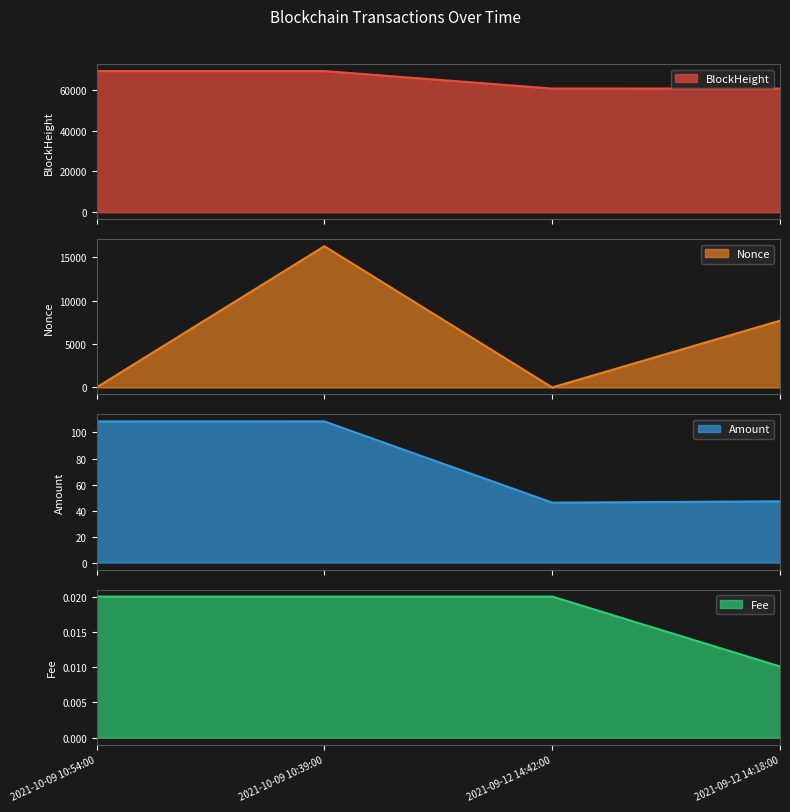

True or false: BlockHeight and Amount cross at least once.

False